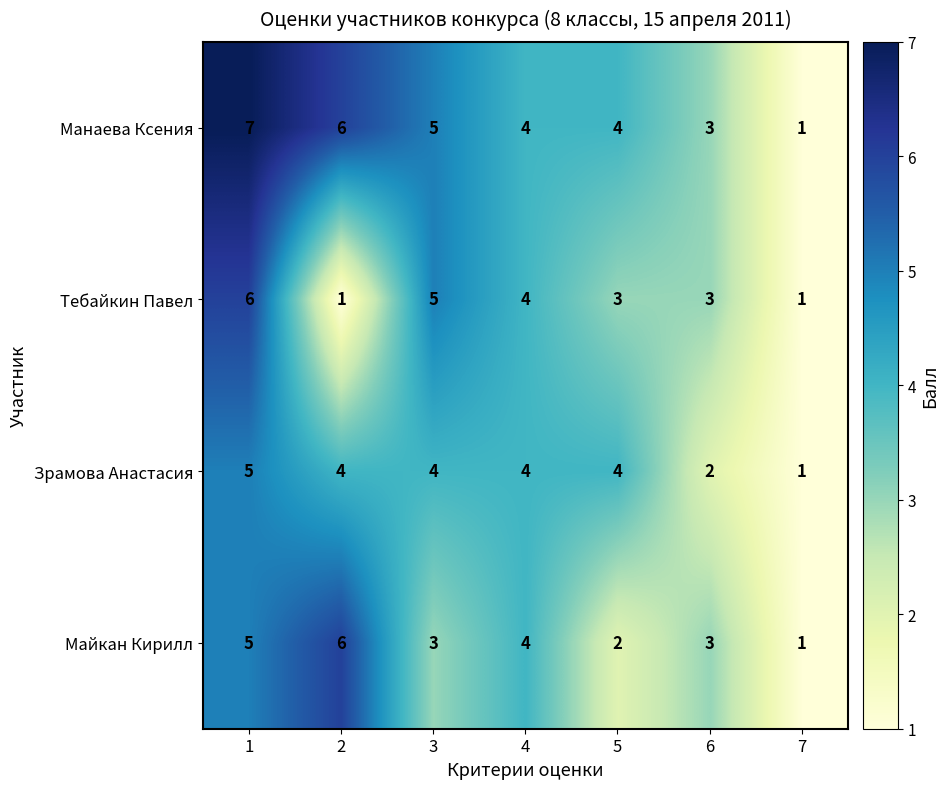

Reading left to right, list all the values displayed in this chart.

Манаева Ксения: 7	6	5	4	4	3	1
Тебайкин Павел: 6	1	5	4	3	3	1
Зрамова Анастасия: 5	4	4	4	4	2	1
Майкан Кирилл: 5	6	3	4	2	3	1